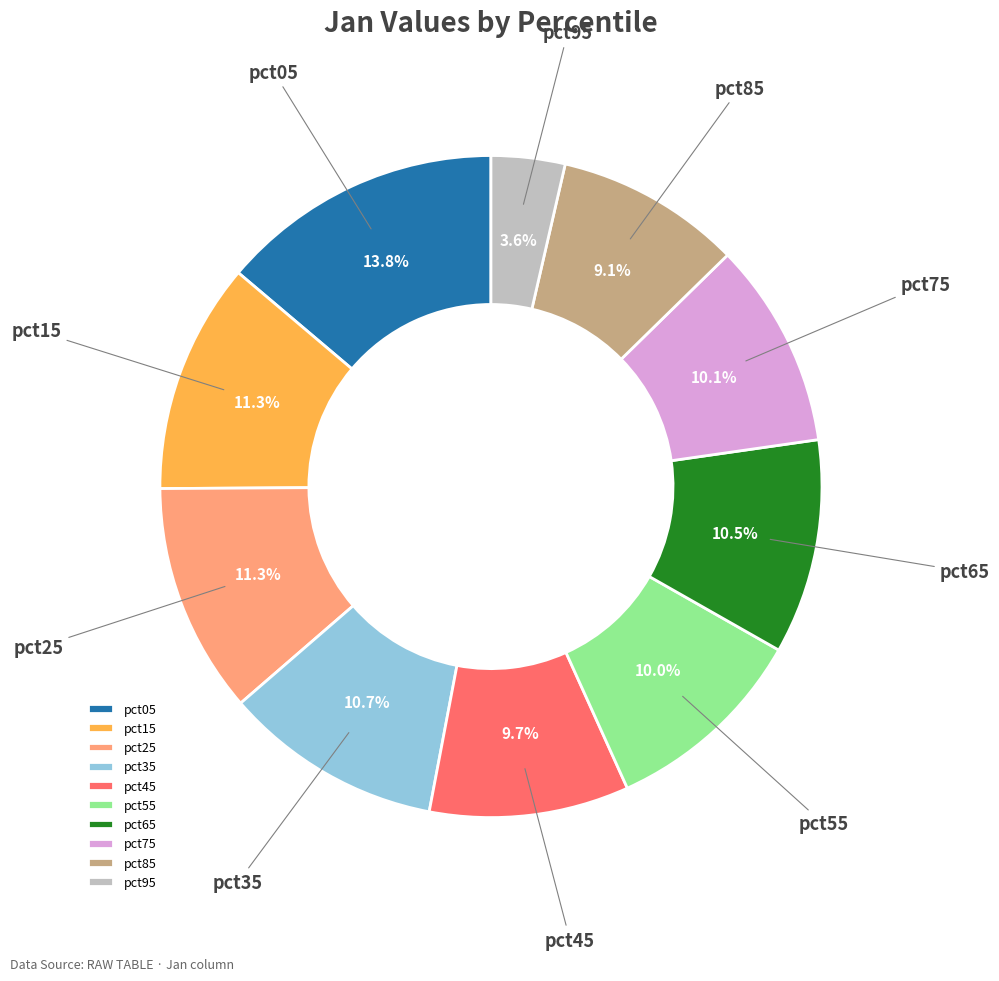

How many segments does this pie chart have?

10